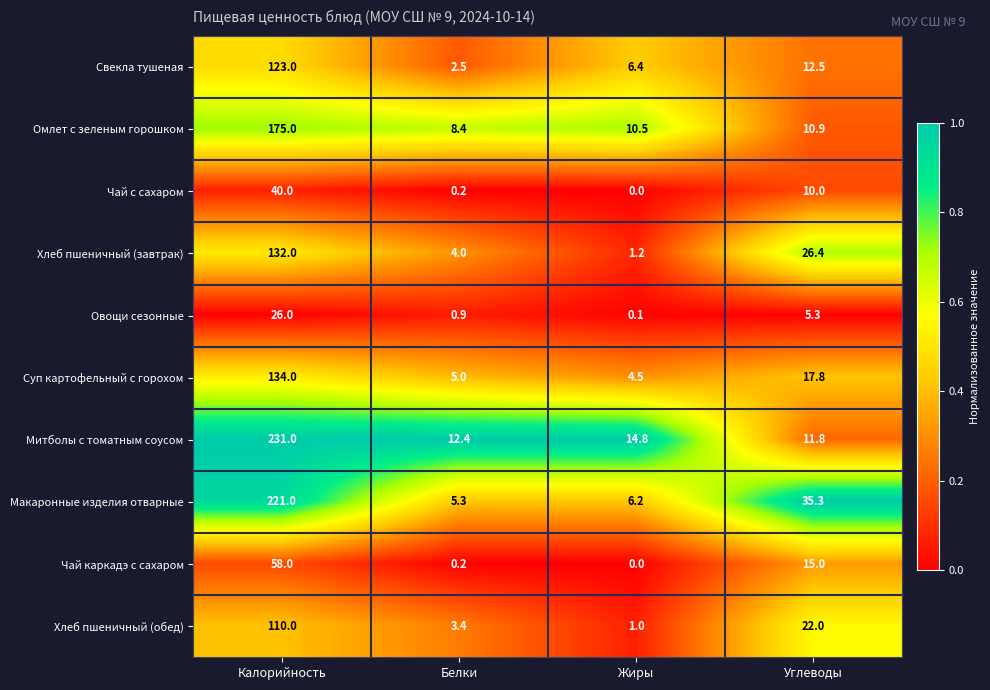

How many values in Чай каркадэ с сахаром are above zero?

3